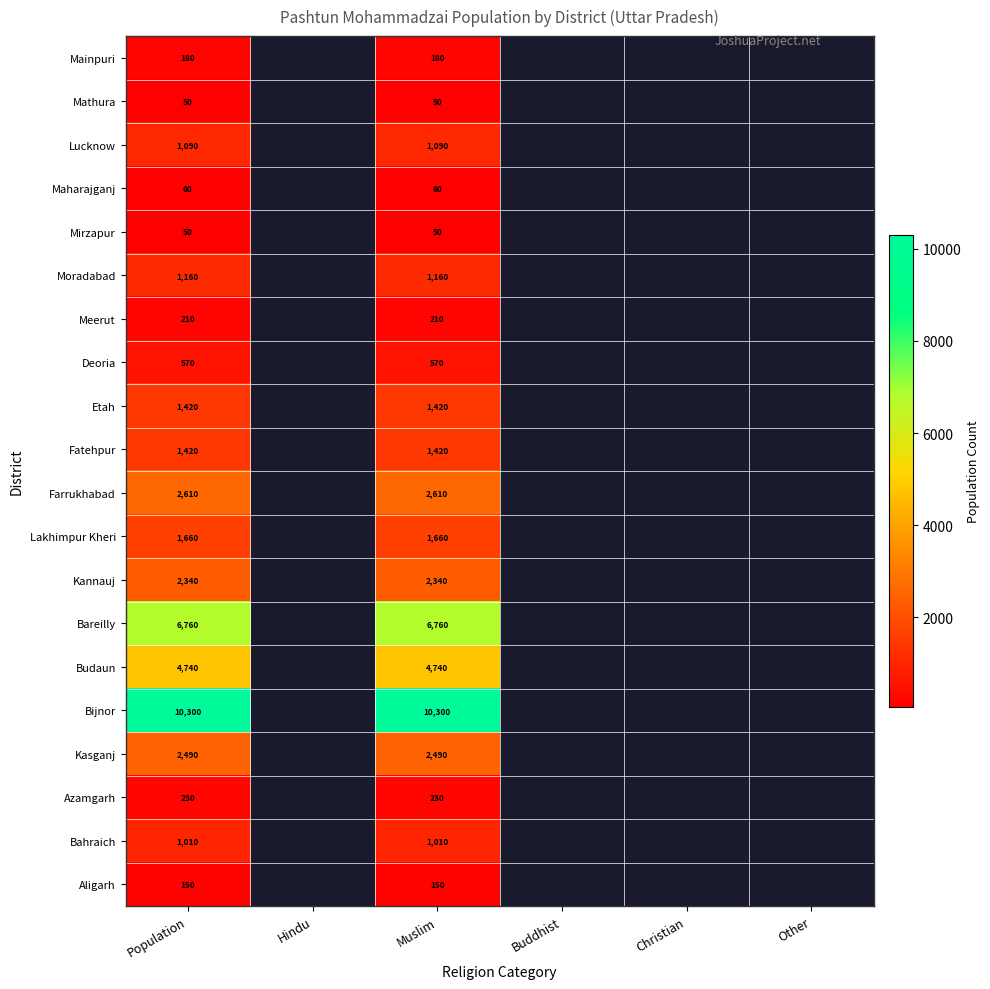

What is the sum of the Moradabad values at Muslim and Population?

2320